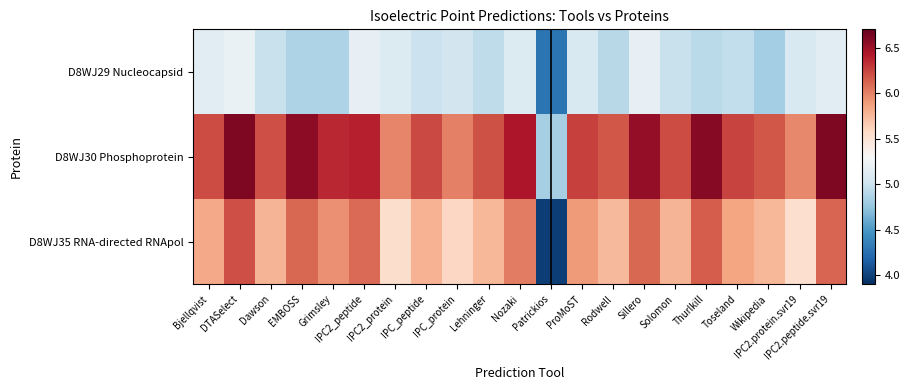

List the series in order of their overall mean, lowest first.

D8WJ29 Nucleocapsid, D8WJ35 RNA-directed RNApol, D8WJ30 Phosphoprotein